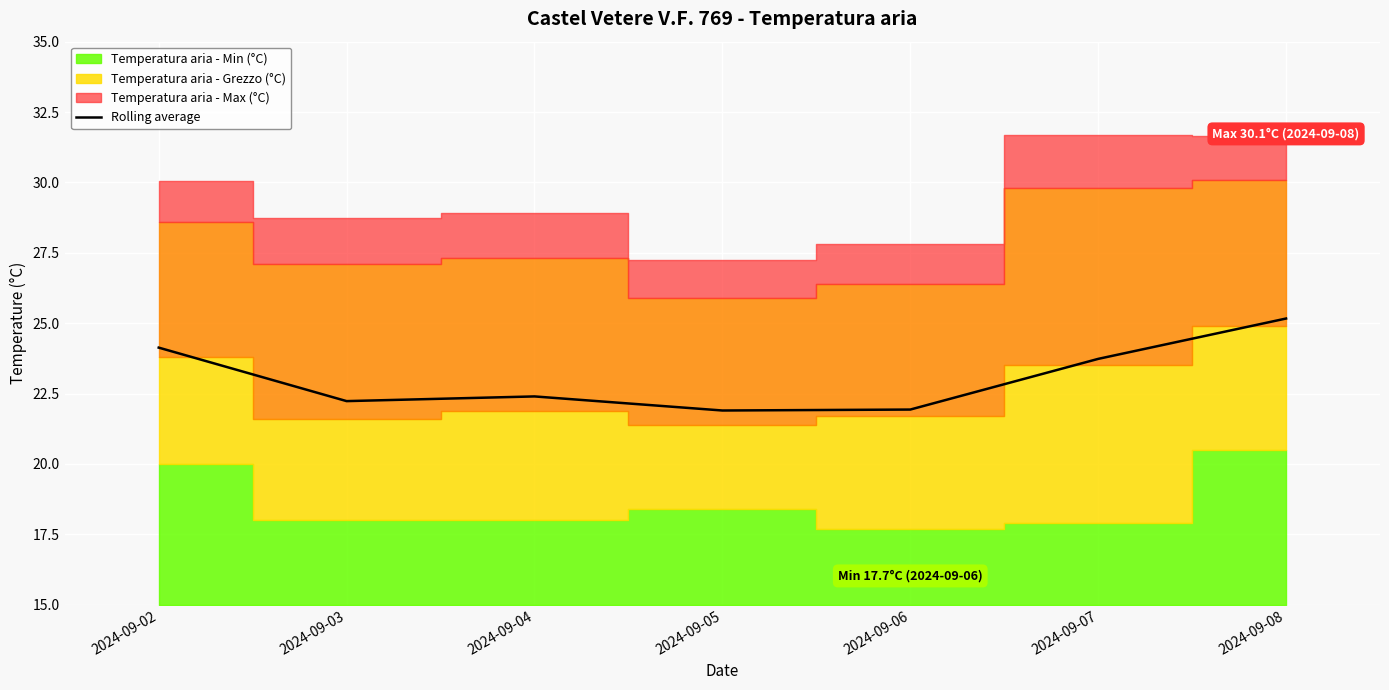

True or false: the data shows 16.7 at 2024-09-02.

False